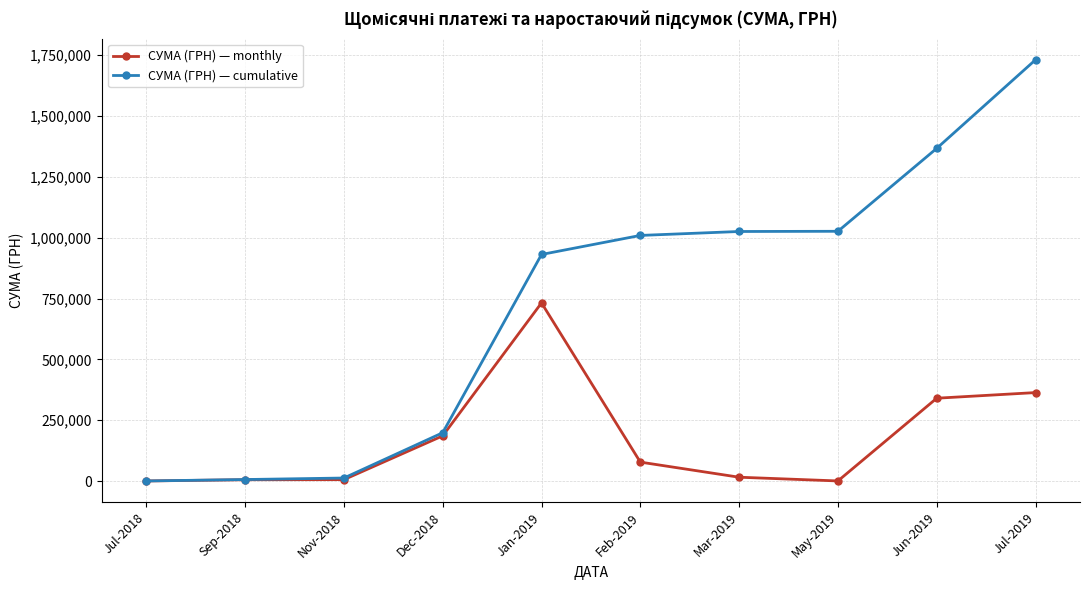

How many series are shown in this chart?

2